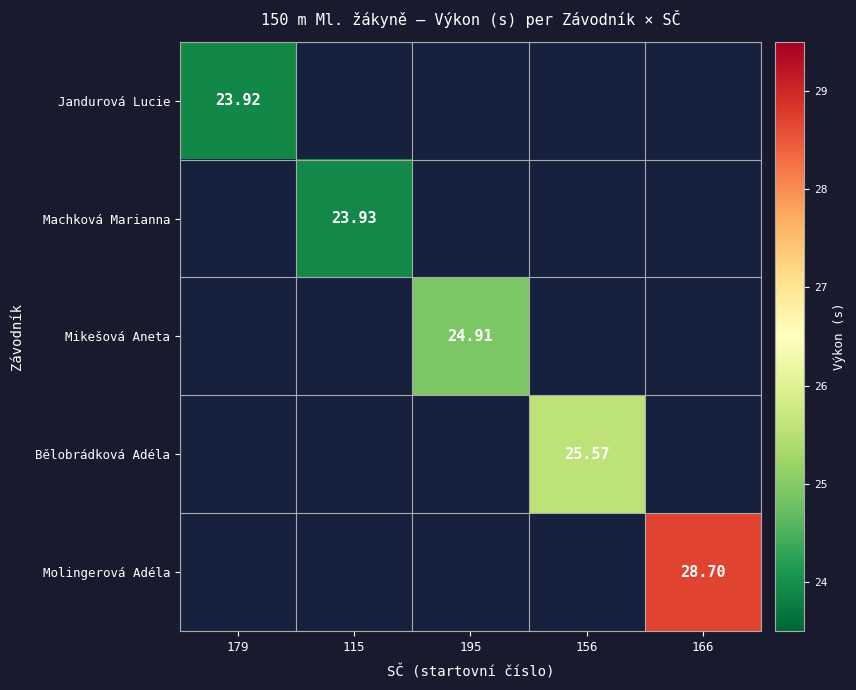

Is the value of Bělobrádková Adéla at 156 greater than the value of Machková Marianna at 115?

Yes